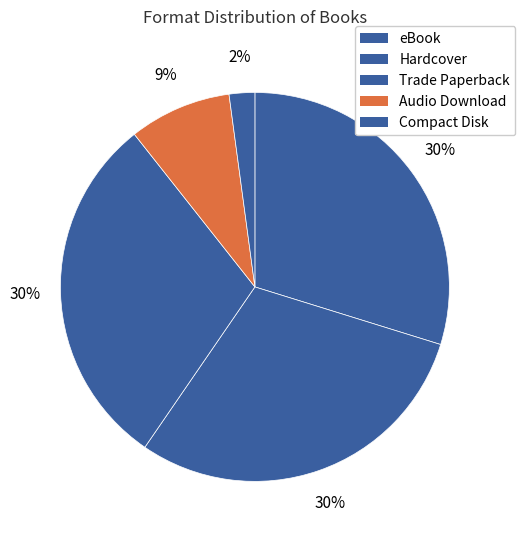

To the nearest percent, what is the difference between the Hardcover and Audio Download slice percentages?

22%